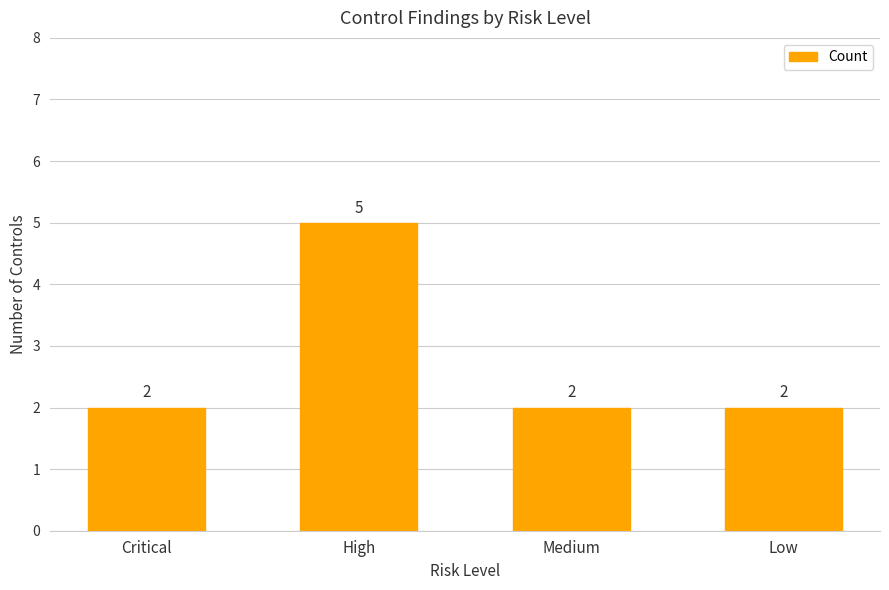

What is the greatest value displayed?

5